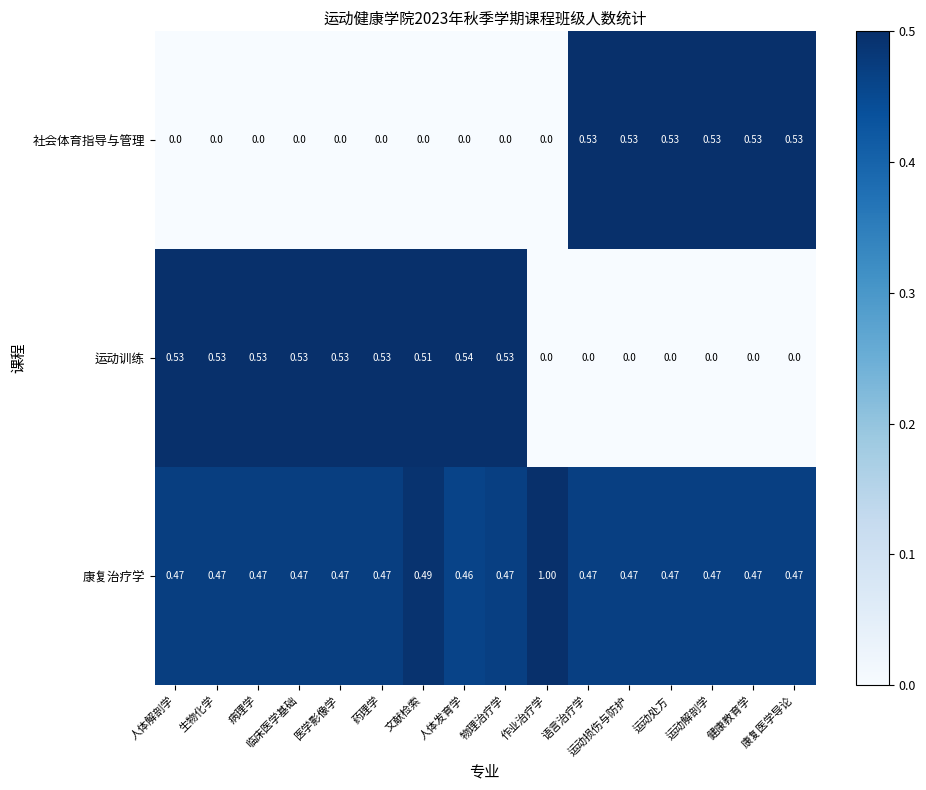

Count the number of data series in this chart.

3